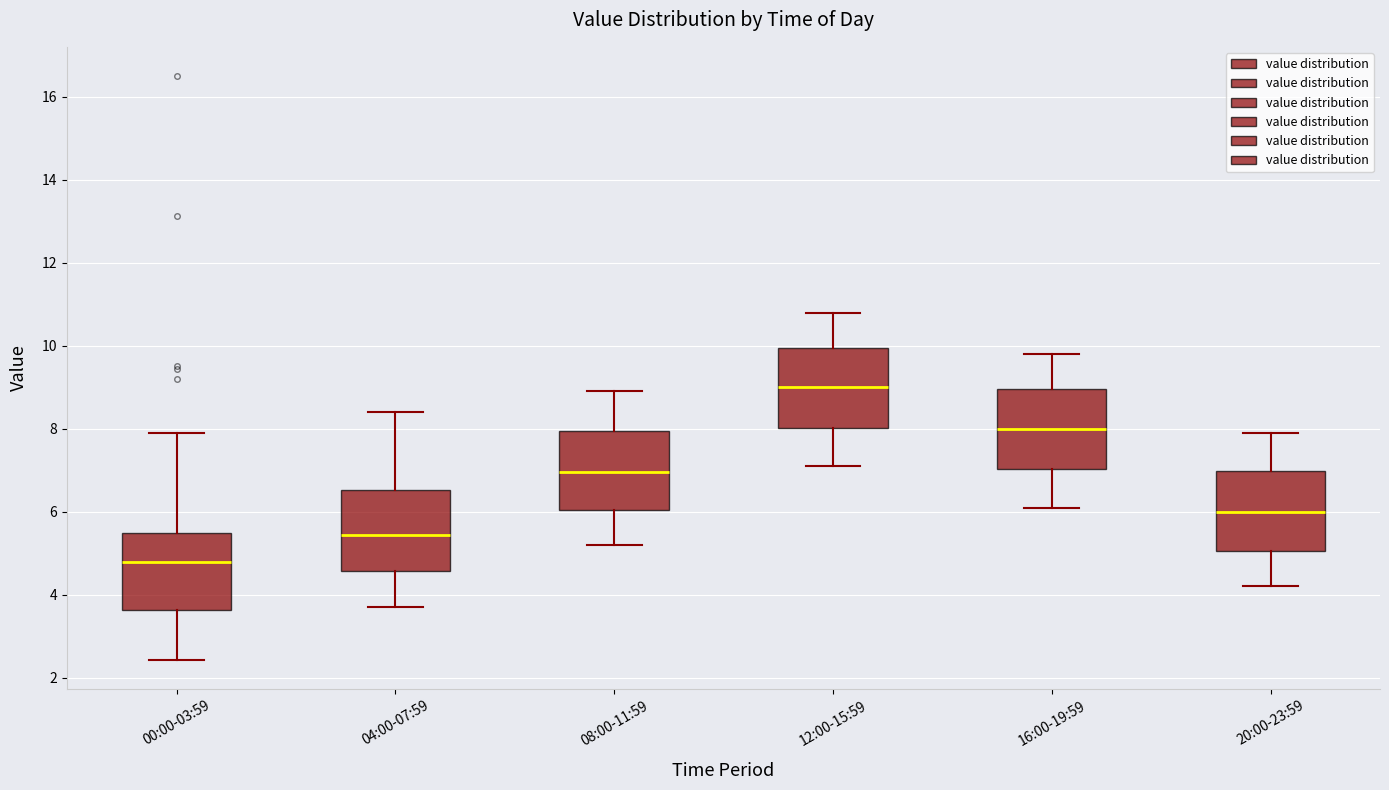

Reading left to right, transcribe this box plot: for each box, give where its median line is, the range the box spans, and where its two whiskers end, as read against the y-axis. The values are not printed on the chart, so give them approximately, as read against the axis.

00:00-03:59: median 4.8, box 3.6 to 5.4, whiskers 2.4 to 8.0
04:00-07:59: median 5.4, box 4.6 to 6.6, whiskers 3.8 to 8.4
08:00-11:59: median 7.0, box 6.0 to 8.0, whiskers 5.2 to 9.0
12:00-15:59: median 9.0, box 8.0 to 10.0, whiskers 7.2 to 10.8
16:00-19:59: median 8.0, box 7.0 to 9.0, whiskers 6.2 to 9.8
20:00-23:59: median 6.0, box 5.0 to 7.0, whiskers 4.2 to 8.0